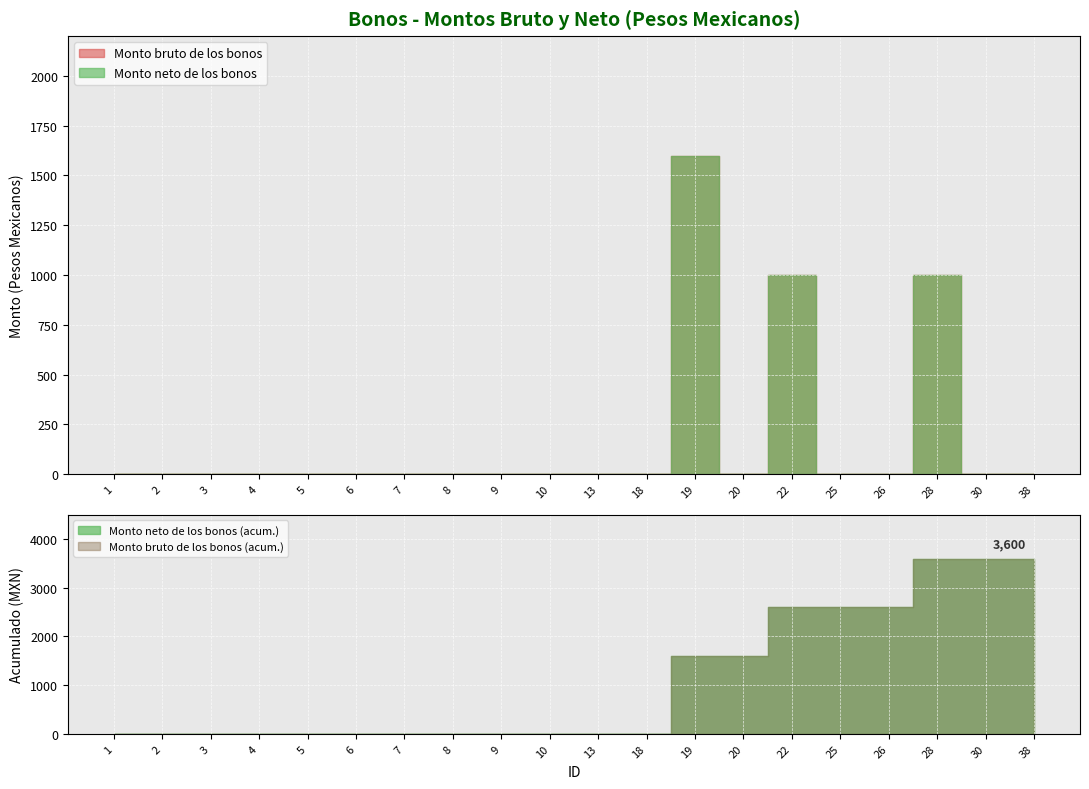

The value of Monto bruto de los bonos at 5 is 0. True or false?

True